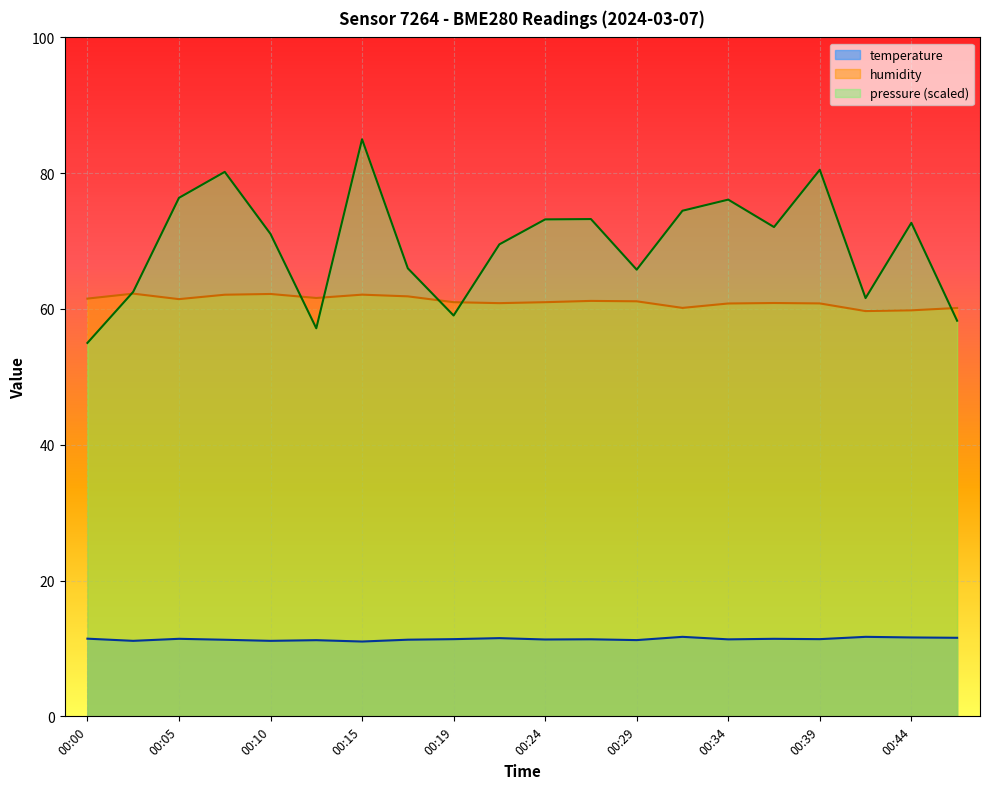

What is the total value across all series at 00:47?

130.0